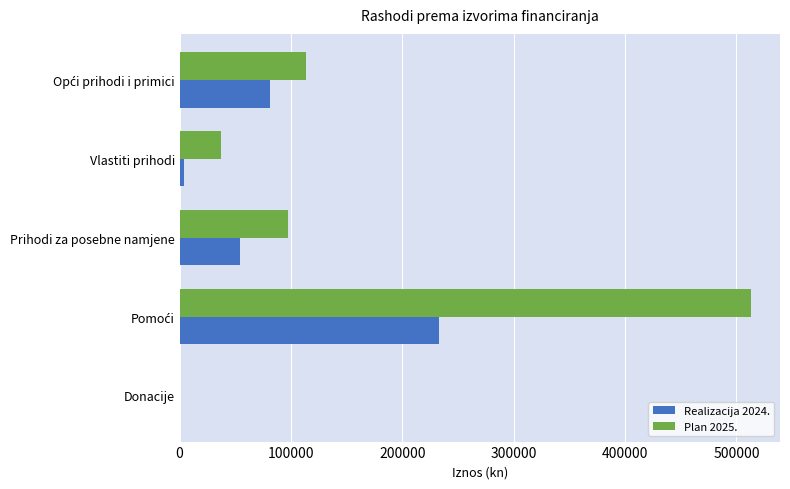

Which series has the largest total across all categories?

Plan 2025.